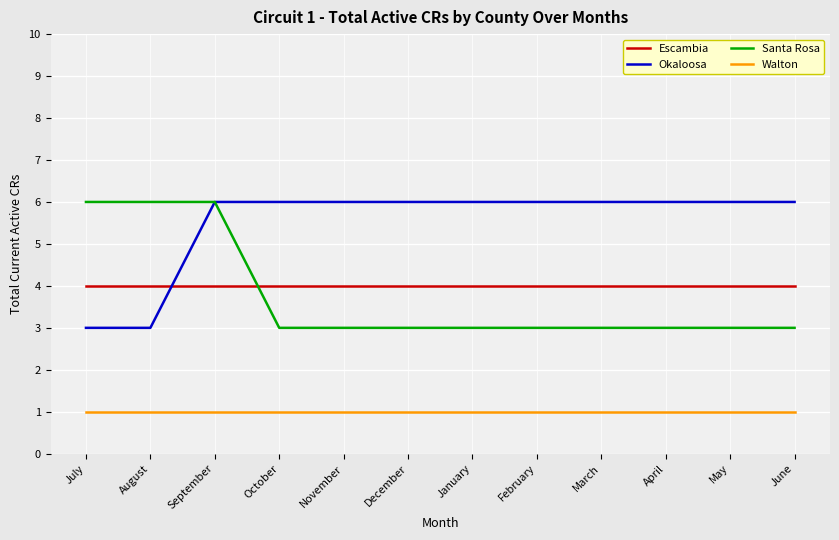

True or false: Walton has a value of 0 at February.

False